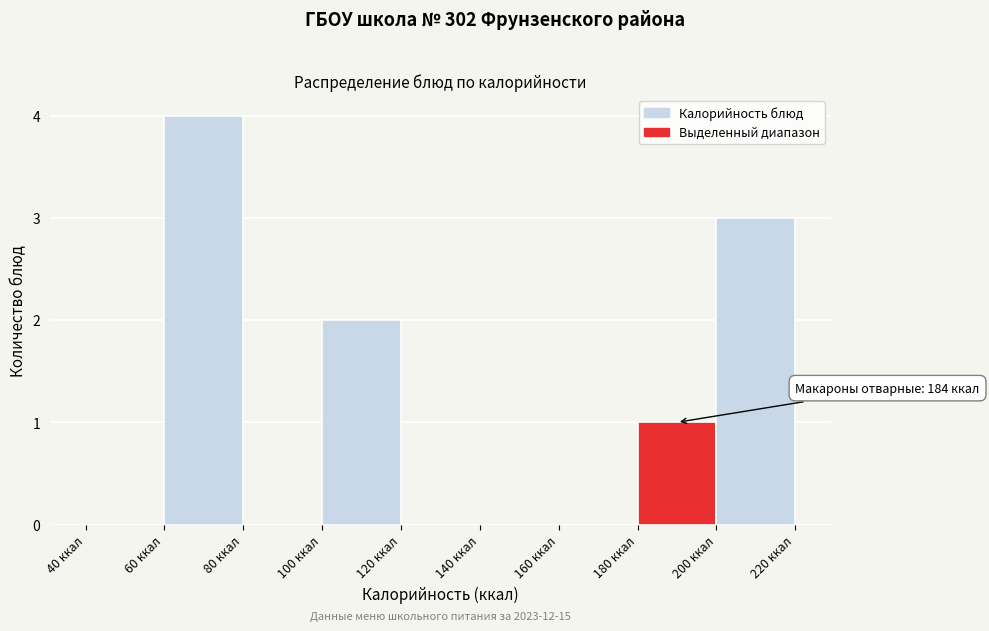

Over which range of the x-axis is the bar tallest?

60 to 80